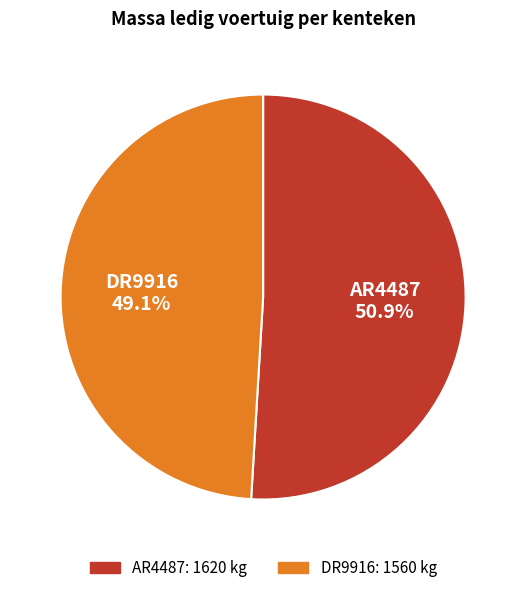

To the nearest percent, what percentage of the pie is AR4487?

51%